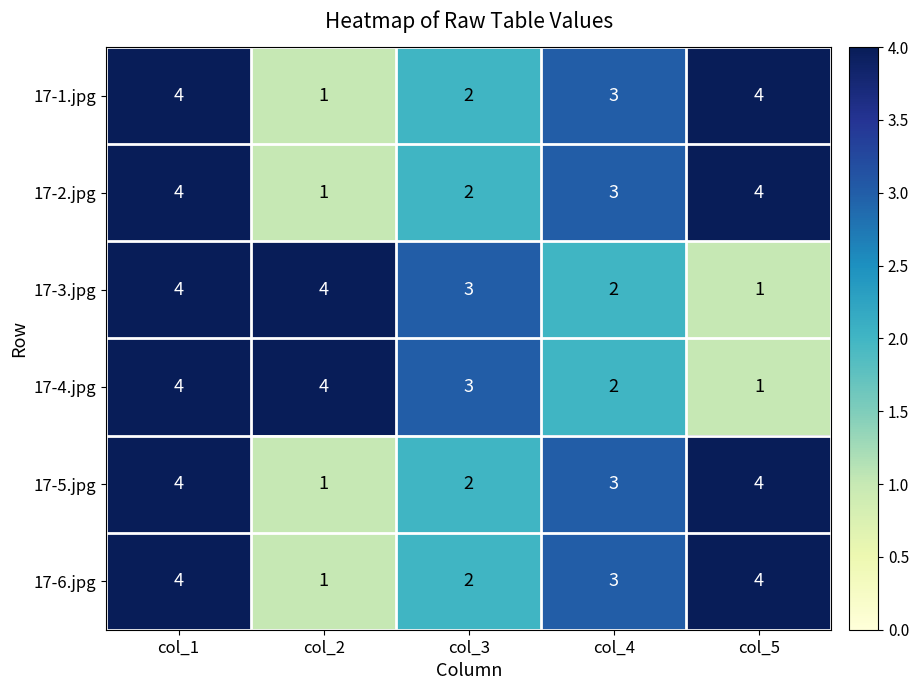

At how many categories does at least one series exceed 1?

5